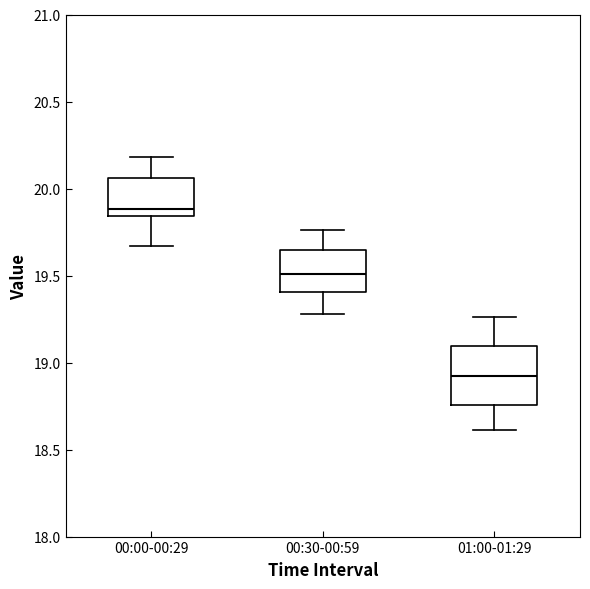

Reading left to right, read every box against the y-axis: the position of its median line, the range the box covers, and the ends of its whiskers. The values are not printed on the chart, so give them approximately, as read against the axis.

00:00-00:29: median 19.90, box 19.85 to 20.05, whiskers 19.65 to 20.20
00:30-00:59: median 19.50, box 19.40 to 19.65, whiskers 19.30 to 19.75
01:00-01:29: median 18.90, box 18.75 to 19.10, whiskers 18.60 to 19.25